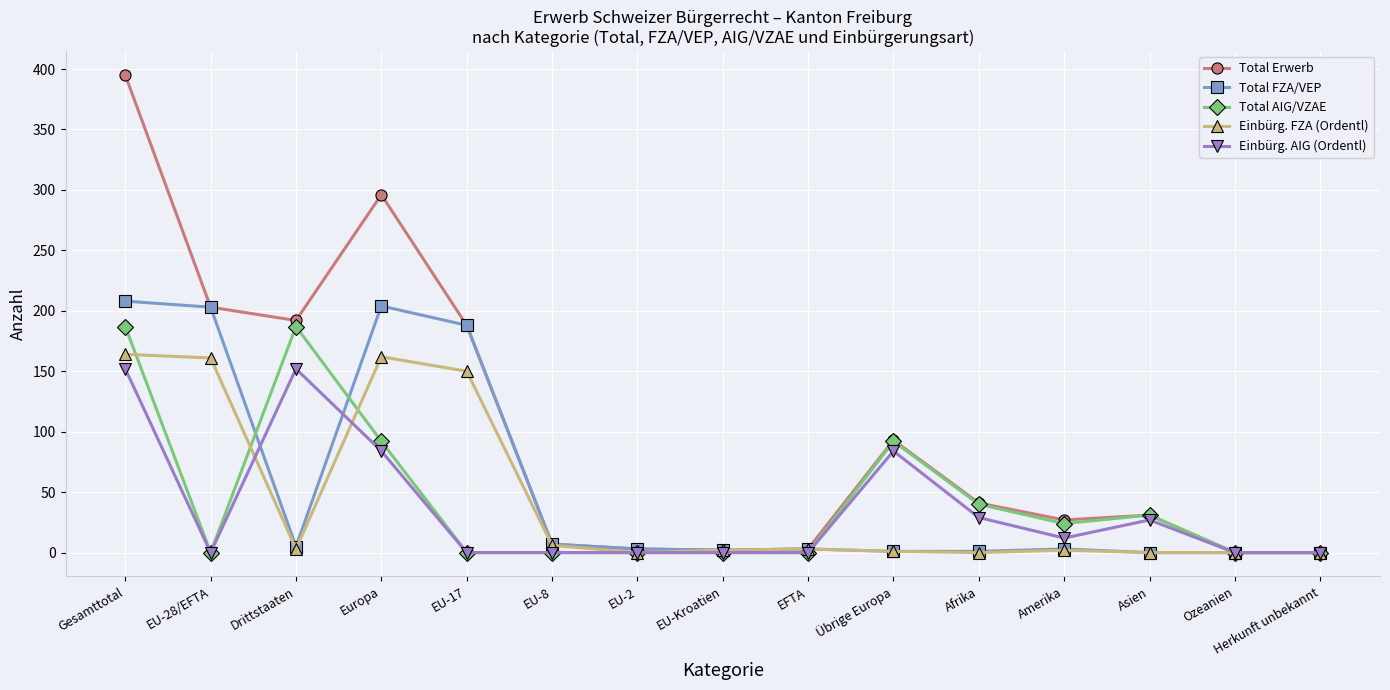

Between Übrige Europa and Afrika, which series saw the biggest shift?

Einbürg. AIG (Ordentl)